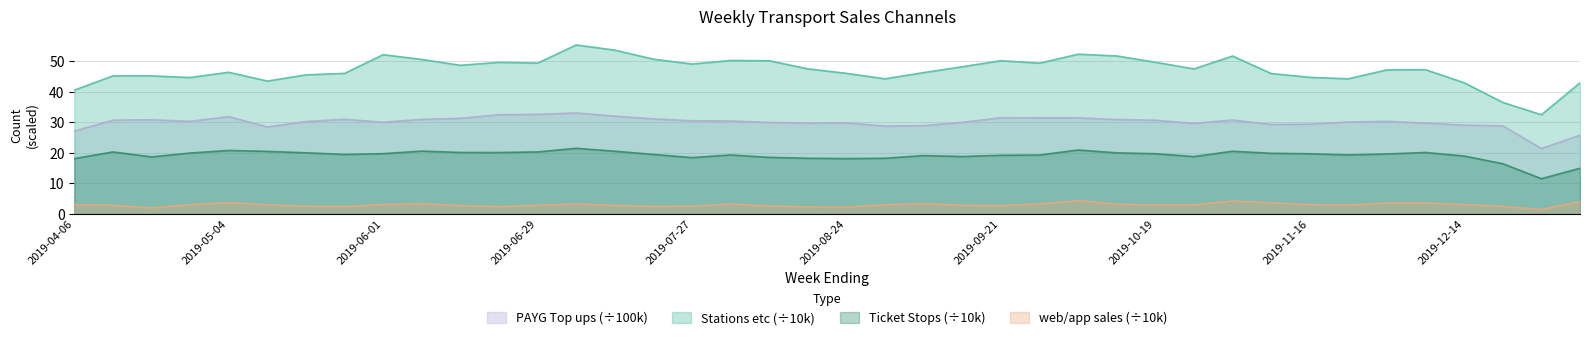

The value of Ticket Stops at 2019-09-07 is 9.5. True or false?

False